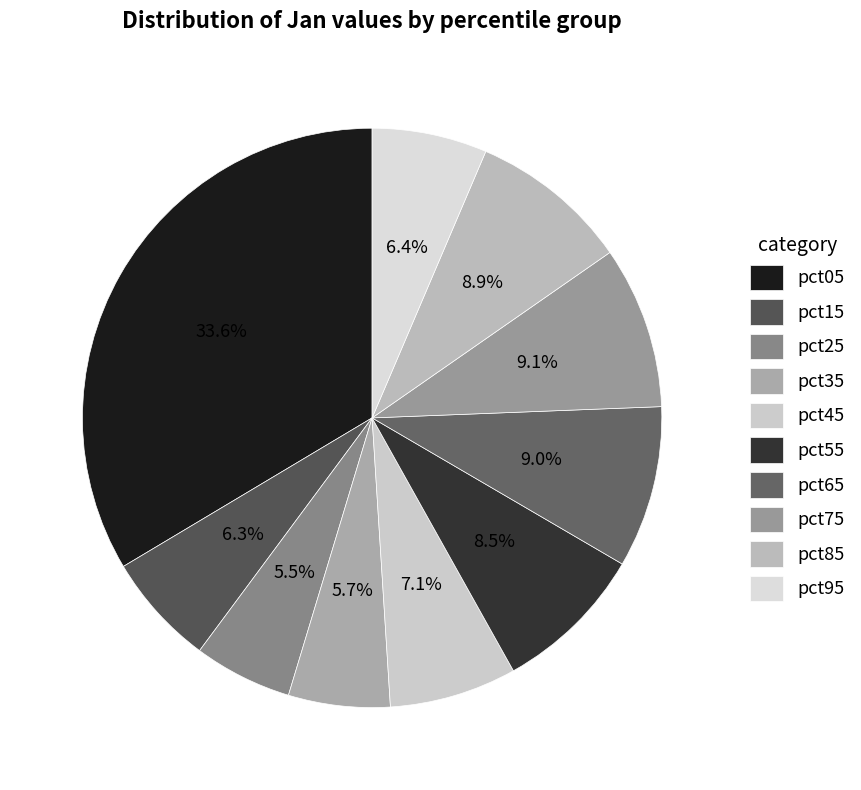

Which category has the smallest portion of the pie?

pct25